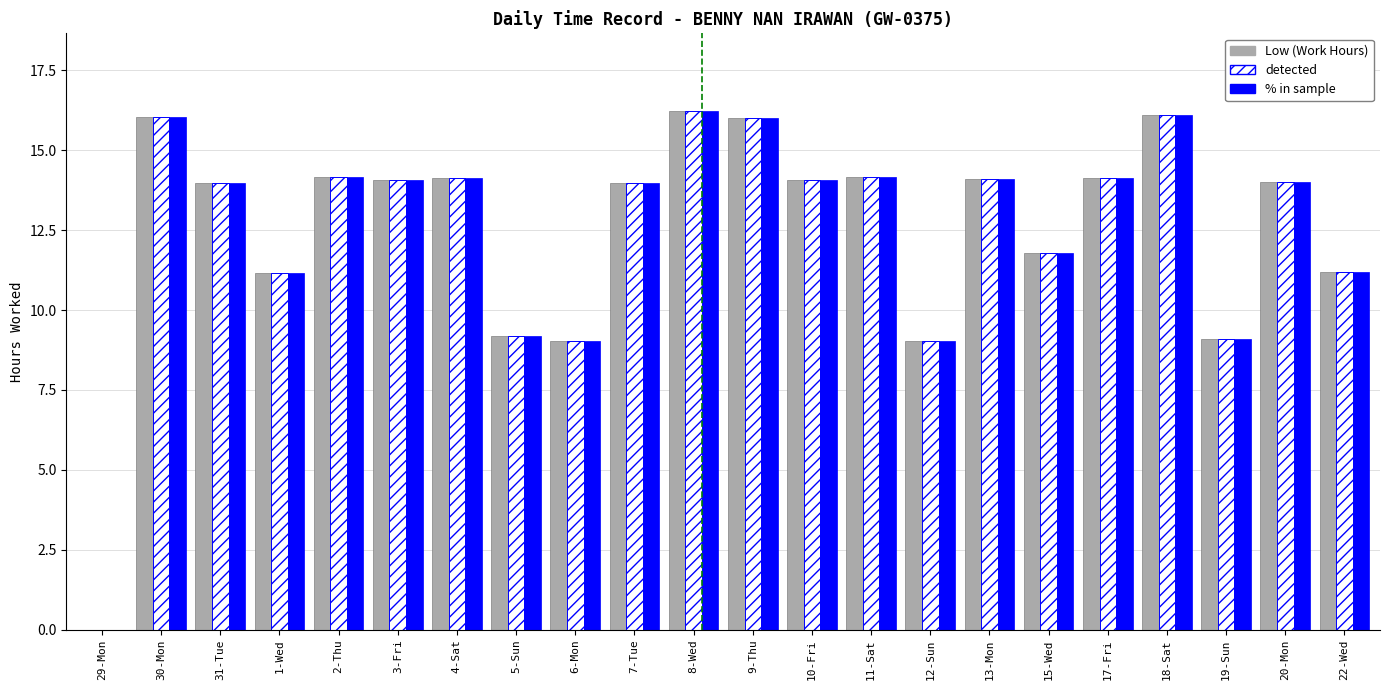

The detected series shows 8.3 at 2-Thu. True or false?

False